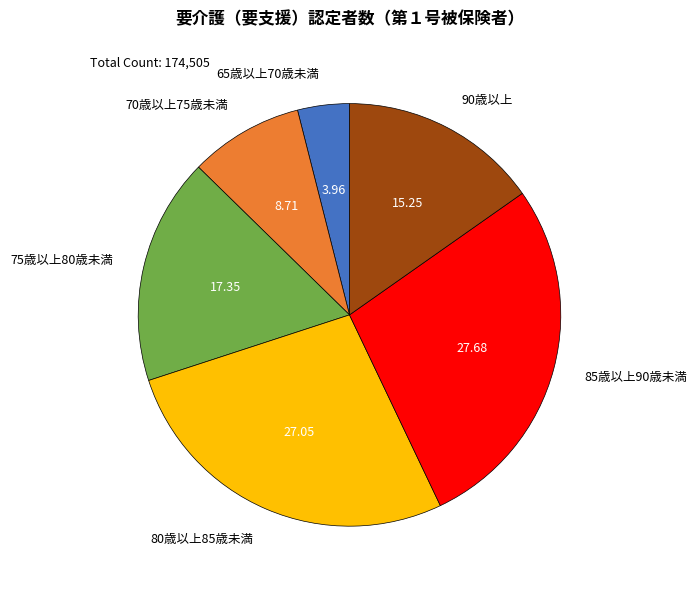

What is the largest slice in the pie chart?

85歳以上90歳未満